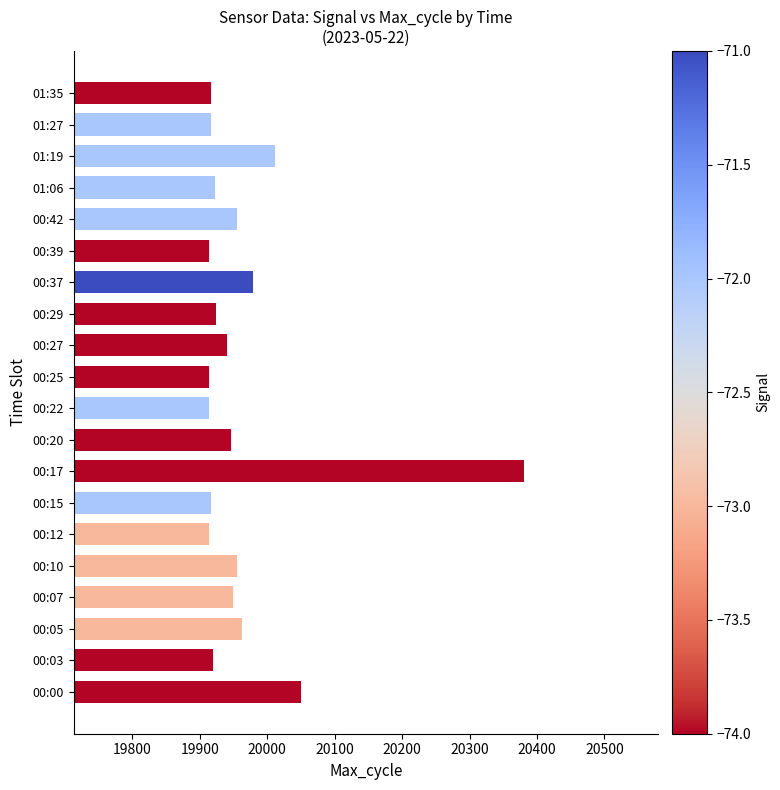

At which label is the value closest to 20146?

00:00